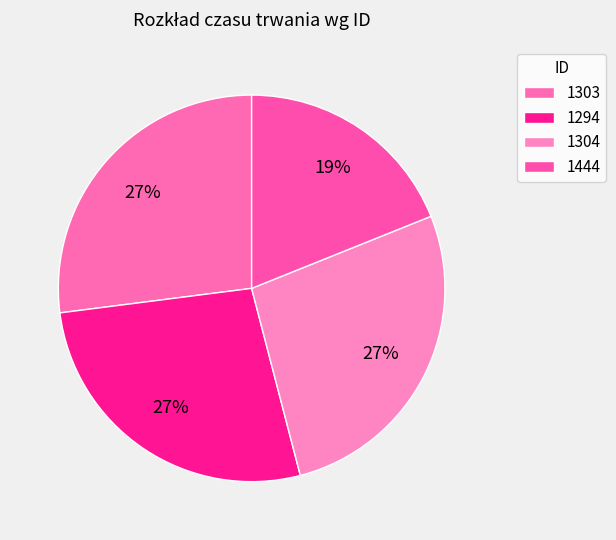

How many segments does this pie chart have?

4